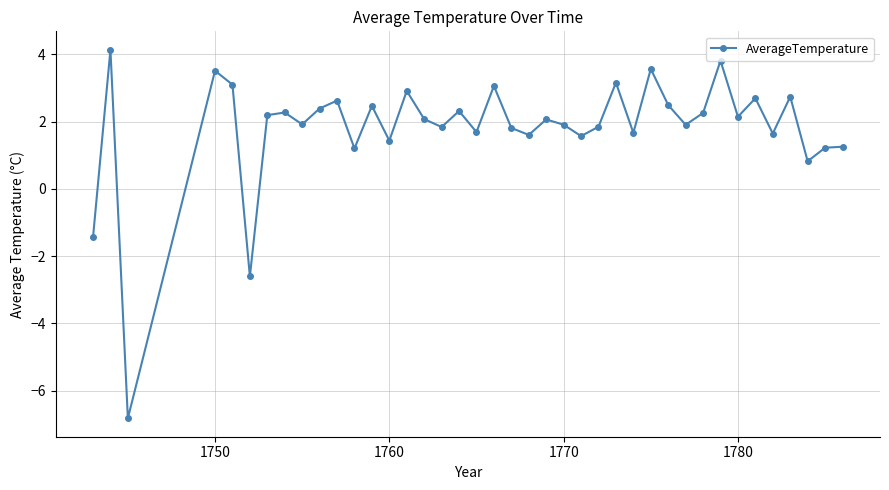

What is the average value?

1.8